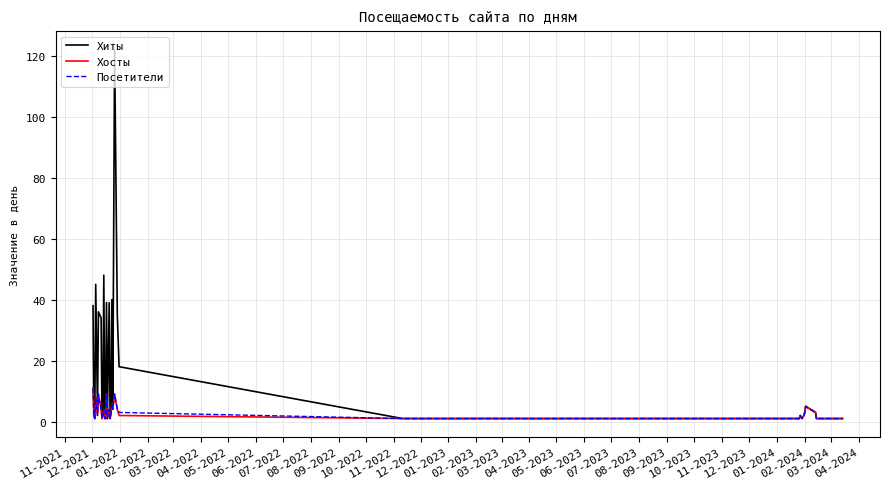

Which series has the widest spread of values?

Хиты